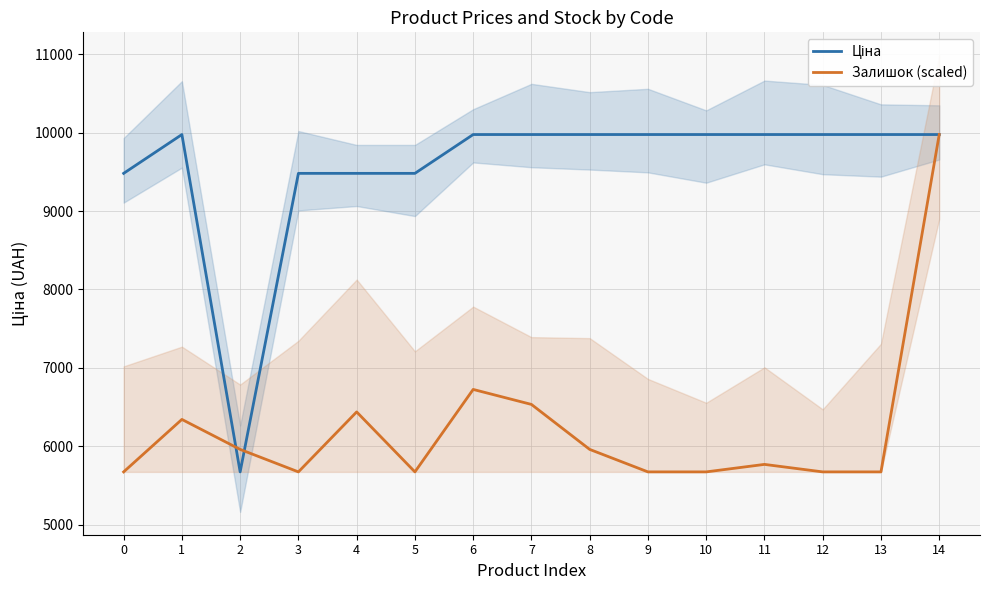

Which series ends up on top after the final intersection of Залишок (scaled) and Ціна?

Ціна